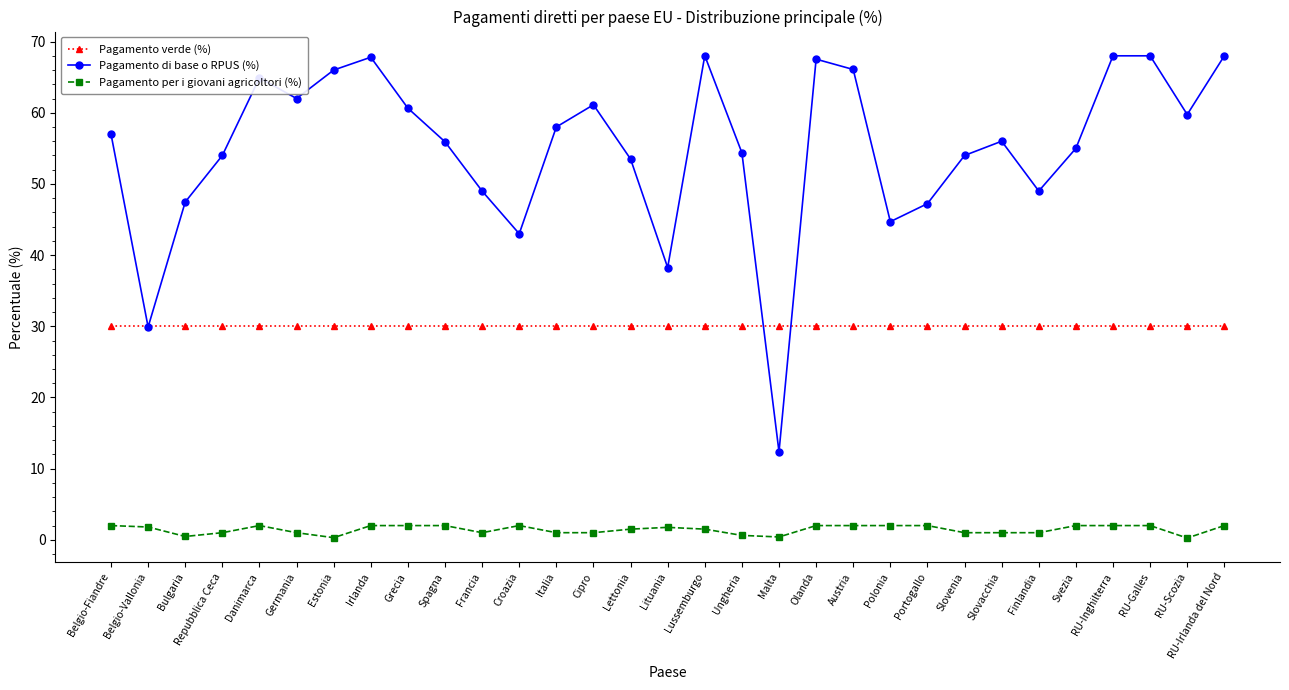

What is the highest value of the Pagamento di base o RPUS (%) series?

68.0